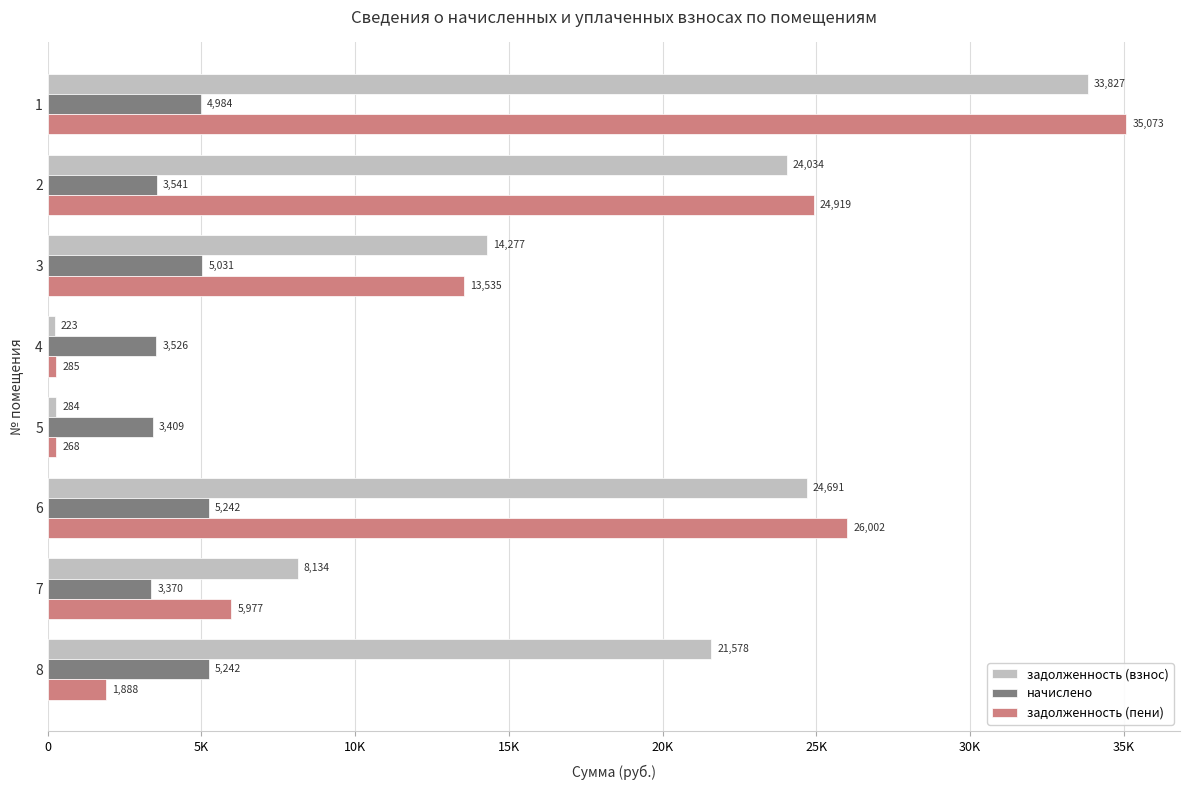

What are all the series names shown in the legend?

задолженность (взнос), начислено, задолженность (пени)